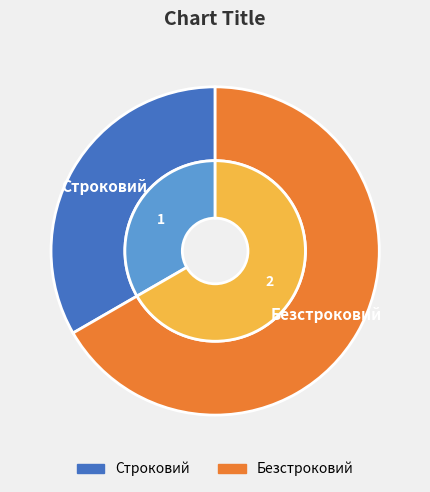

What is the ratio of the value at Безстроковий to the value at Строковий?

2.0